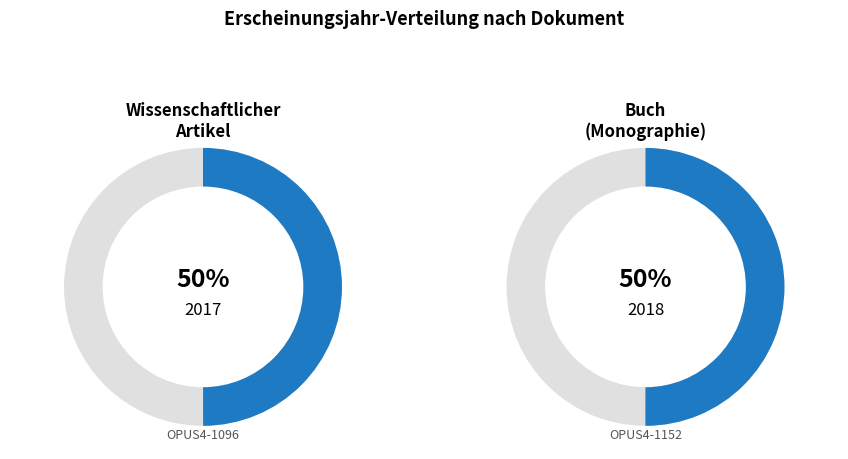

What is the majority slice?

OPUS4-1152